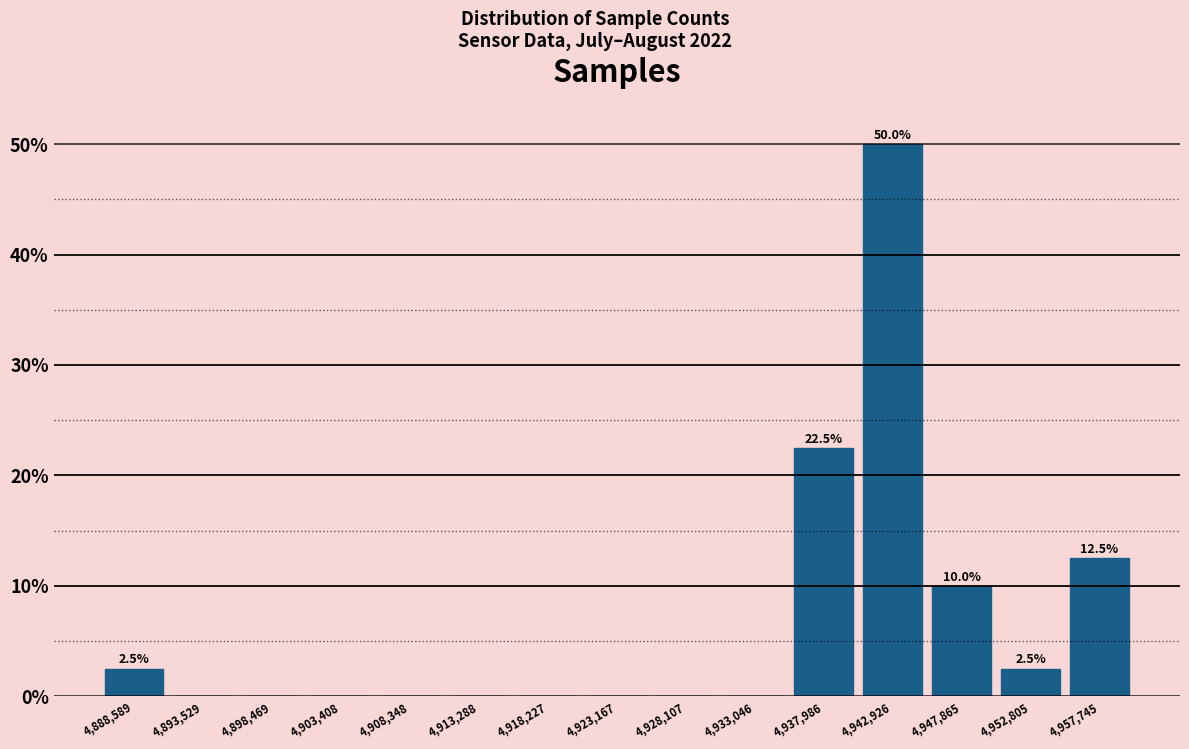

Over which range of the x-axis is the bar tallest?

4940500 to 4945500